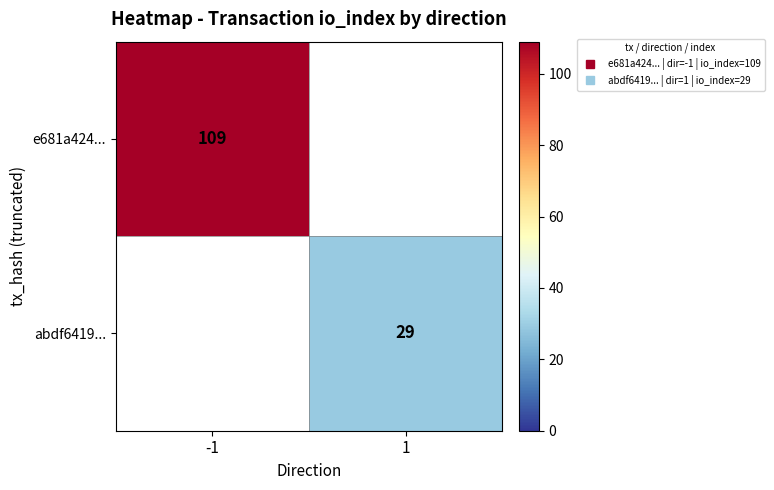

Rank the categories by abdf6419... value from highest to lowest.

1, -1